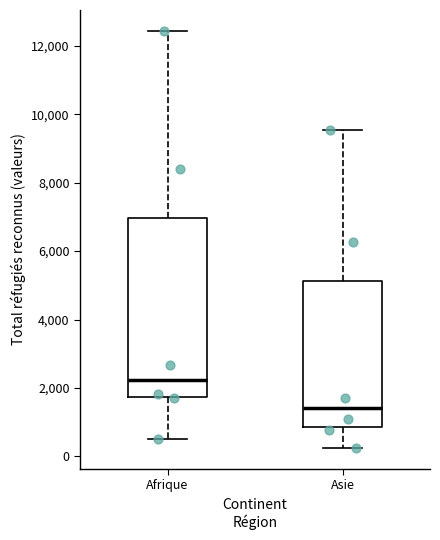

Which box is the tallest, from its lower edge to its upper edge?

Afrique